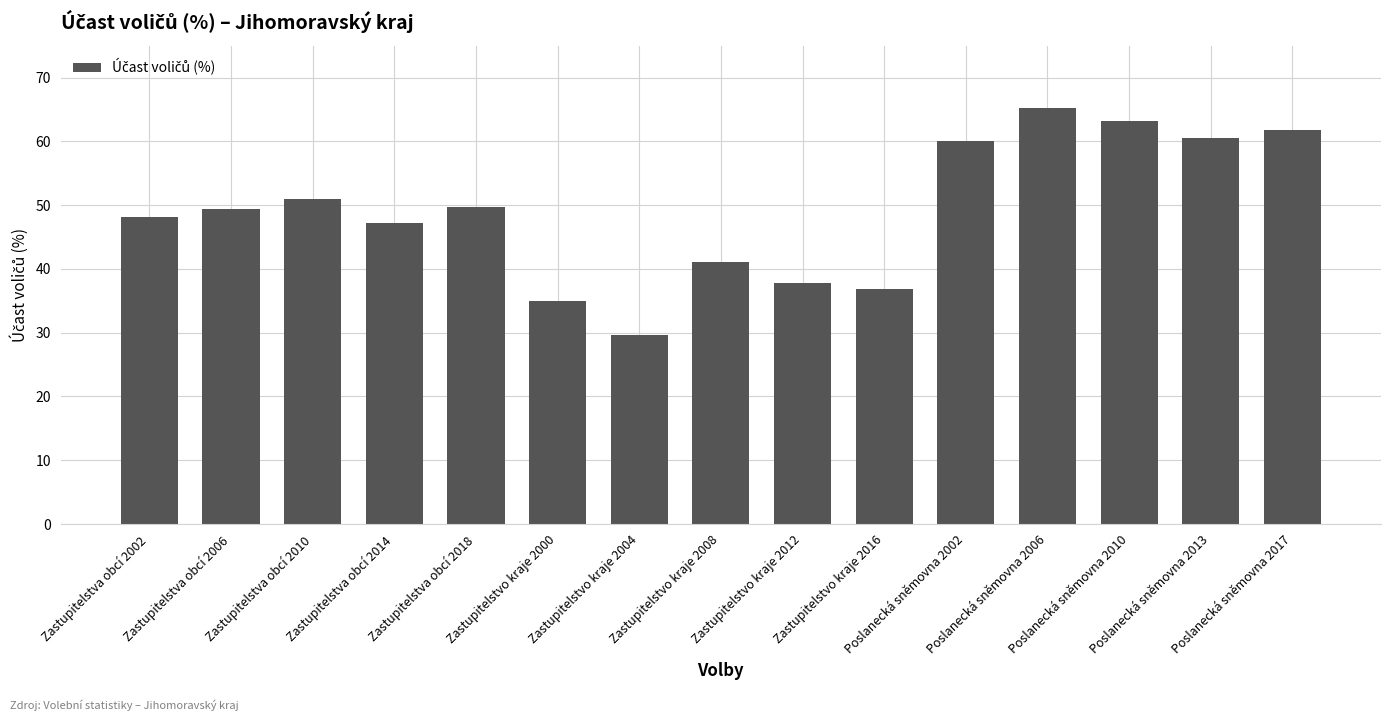

What is the label of the 14th bar from the left?

Poslanecká sněmovna 2013